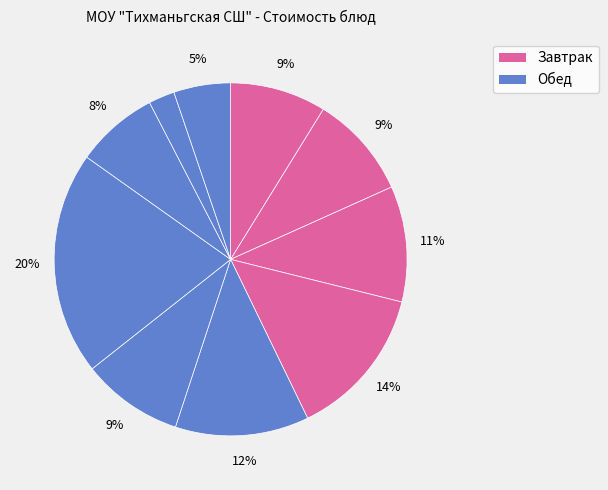

How many slices are in this pie chart?

10